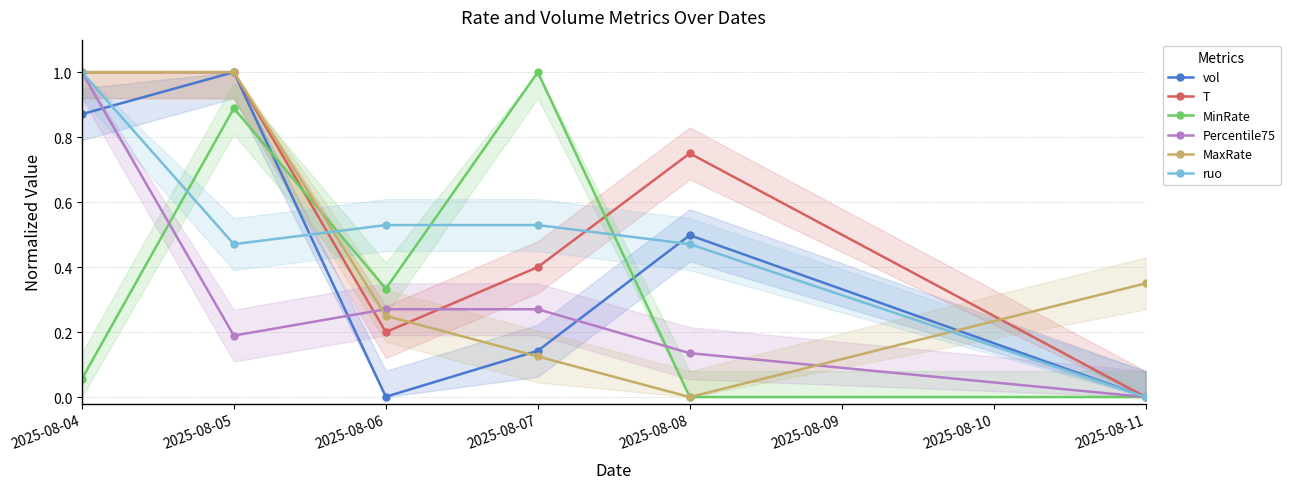

The value of T at 2025-08-07 is 0.6. True or false?

False